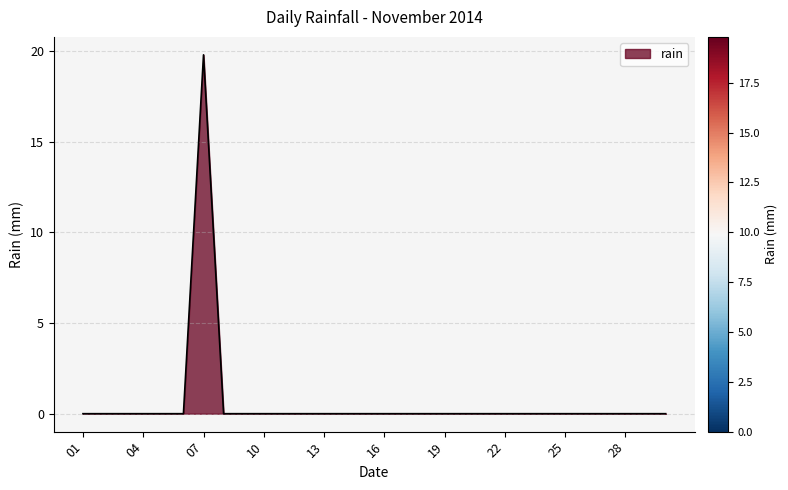

What is the difference between the maximum and minimum values?

19.8